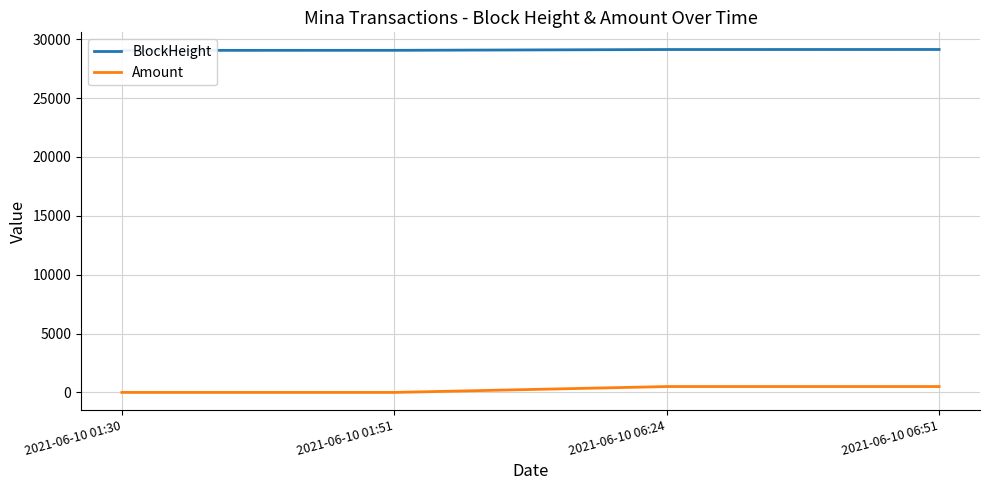

How many lines are shown in the chart?

2